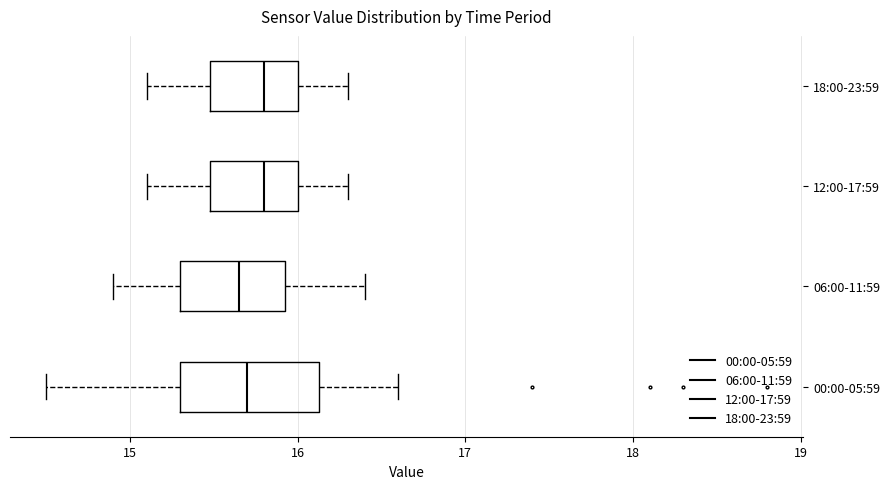

Reading bottom to top, read every box against the x-axis: the position of its median line, the range the box covers, and the ends of its whiskers. The values are not printed on the chart, so give them approximately, as read against the axis.

00:00-05:59: median 15.7, box 15.3 to 16.1, whiskers 14.5 to 16.6
06:00-11:59: median 15.7, box 15.3 to 15.9, whiskers 14.9 to 16.4
12:00-17:59: median 15.8, box 15.5 to 16.0, whiskers 15.1 to 16.3
18:00-23:59: median 15.8, box 15.5 to 16.0, whiskers 15.1 to 16.3